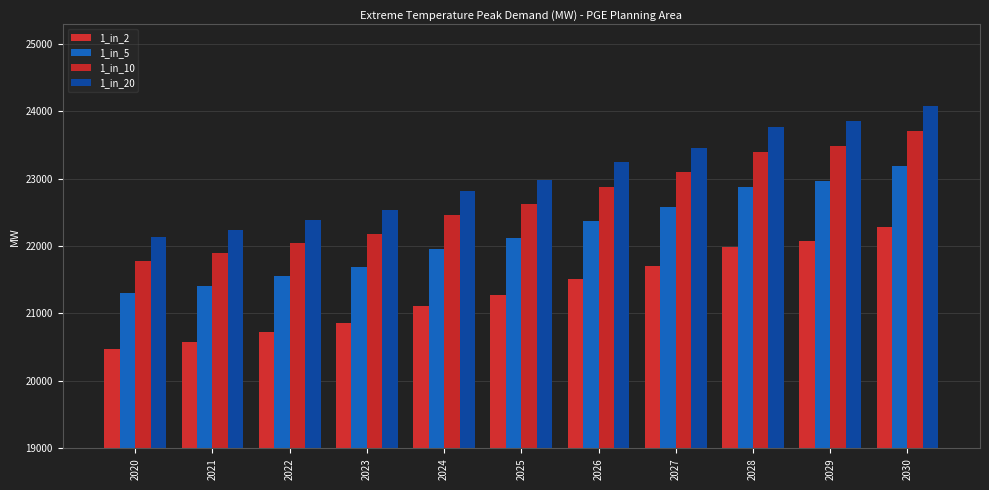

How many groups of bars are there?

11